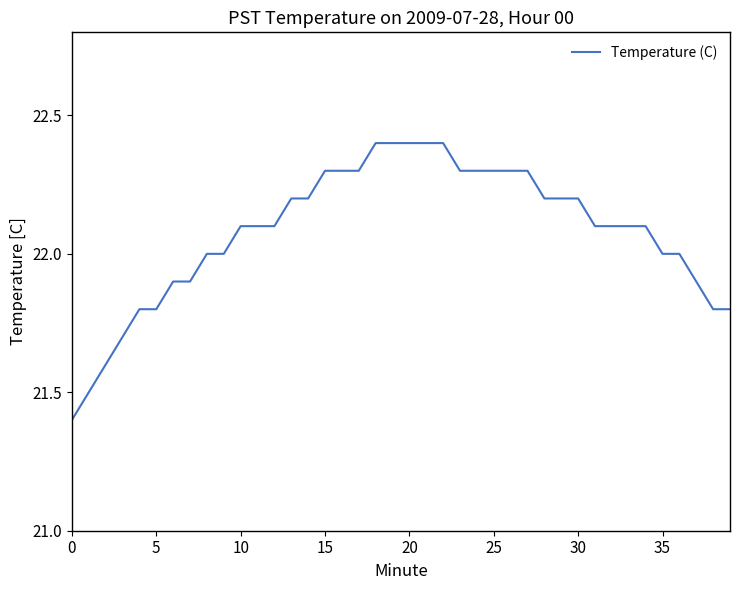

What is the greatest value displayed?

22.4